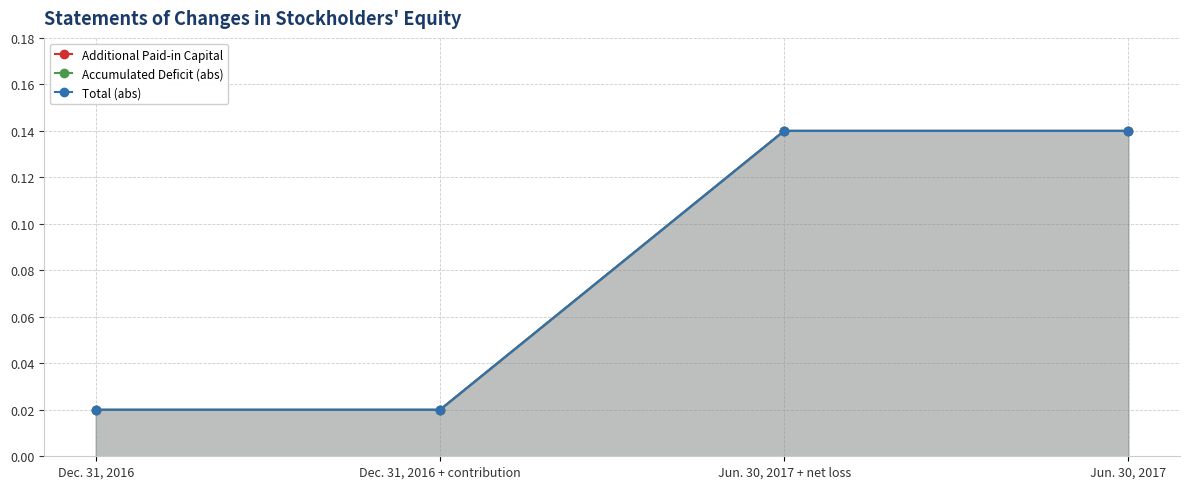

True or false: Accumulated Deficit (abs) has a value of 0.0 at Dec. 31, 2016 + contribution.

False